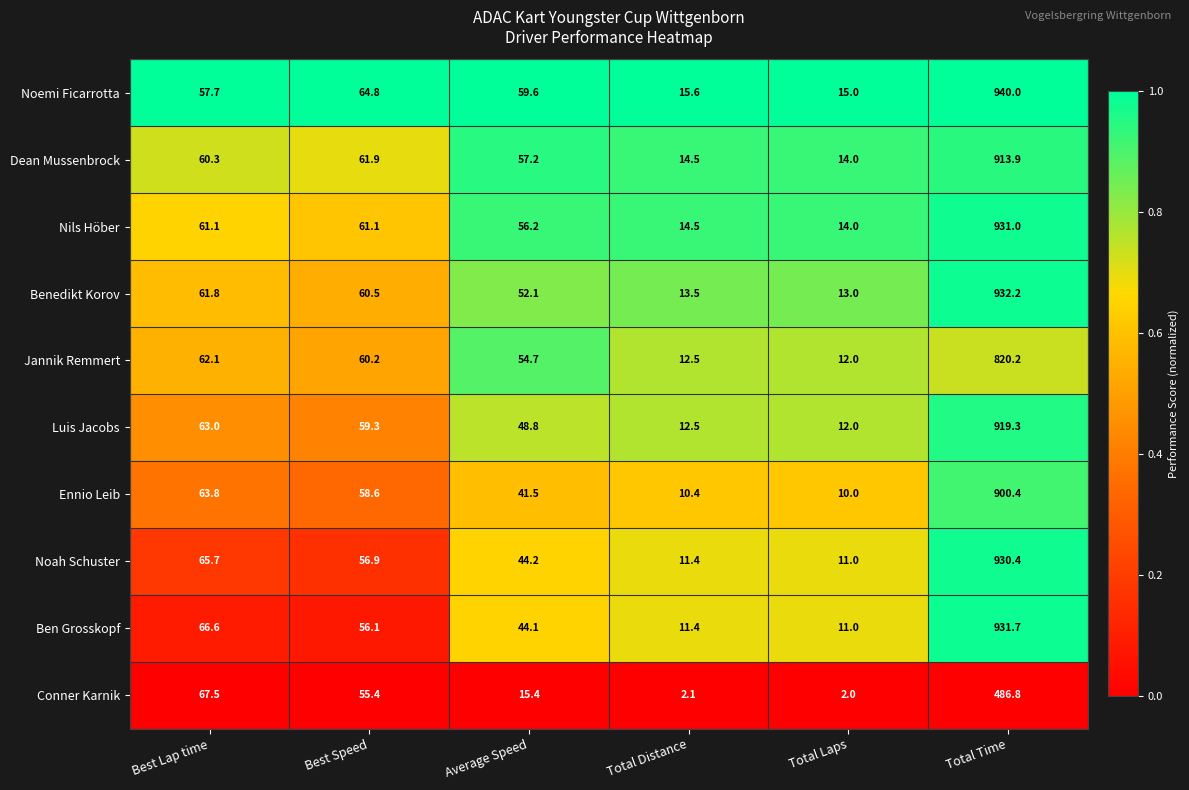

Which label corresponds to the largest value in the chart?

Total Time